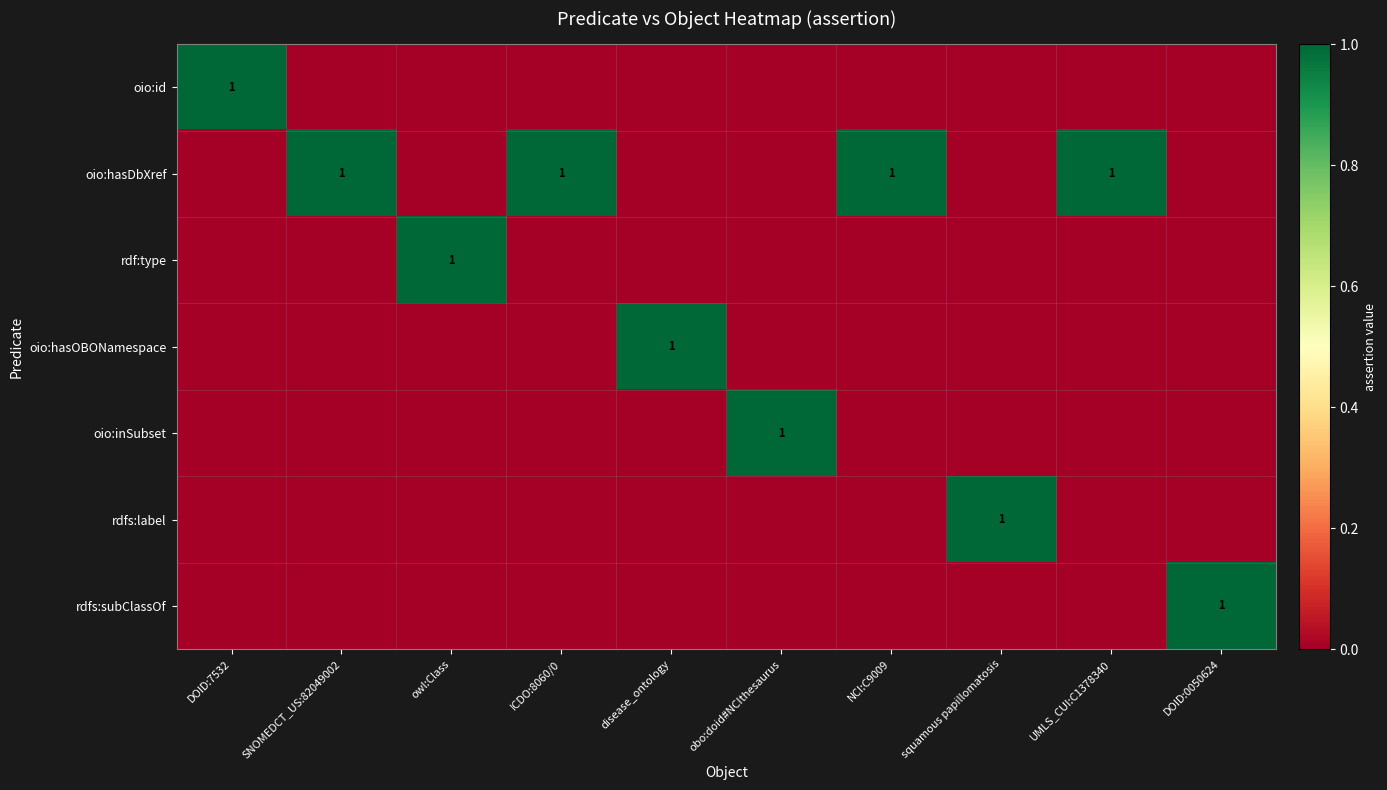

The oio:hasDbXref series shows 1 at ICDO:8060/0. True or false?

True